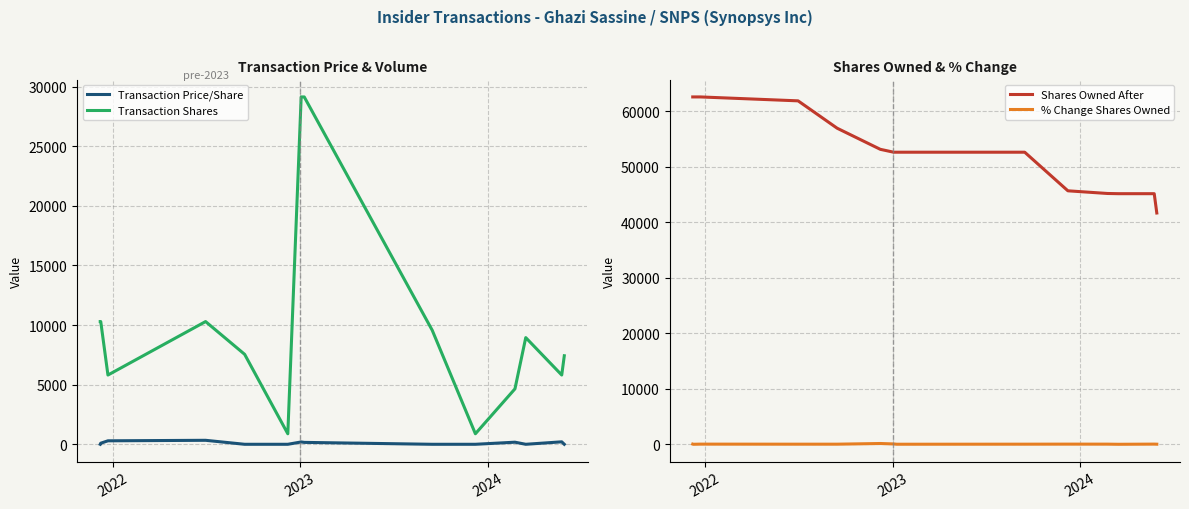

What is the minimum value for Shares Owned After?

41656.0